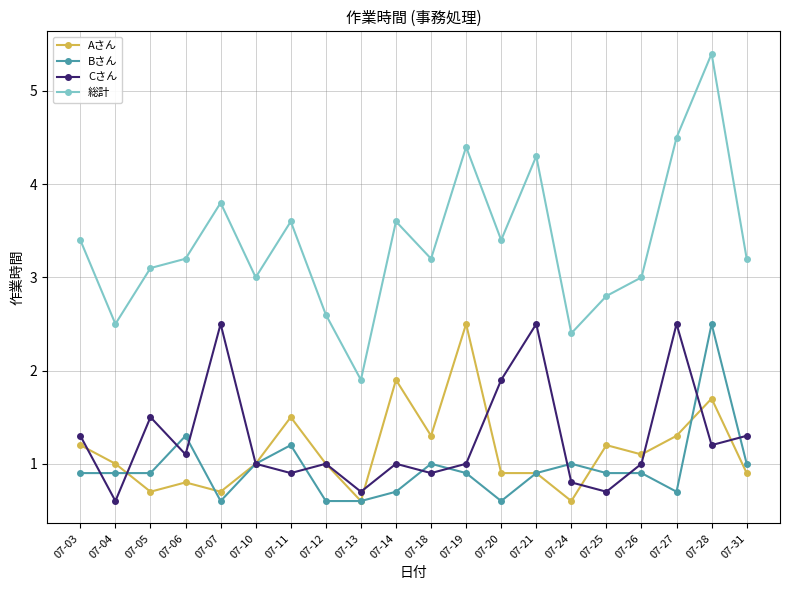

Is it true that Bさん equals 0.3 at 07-12?

False